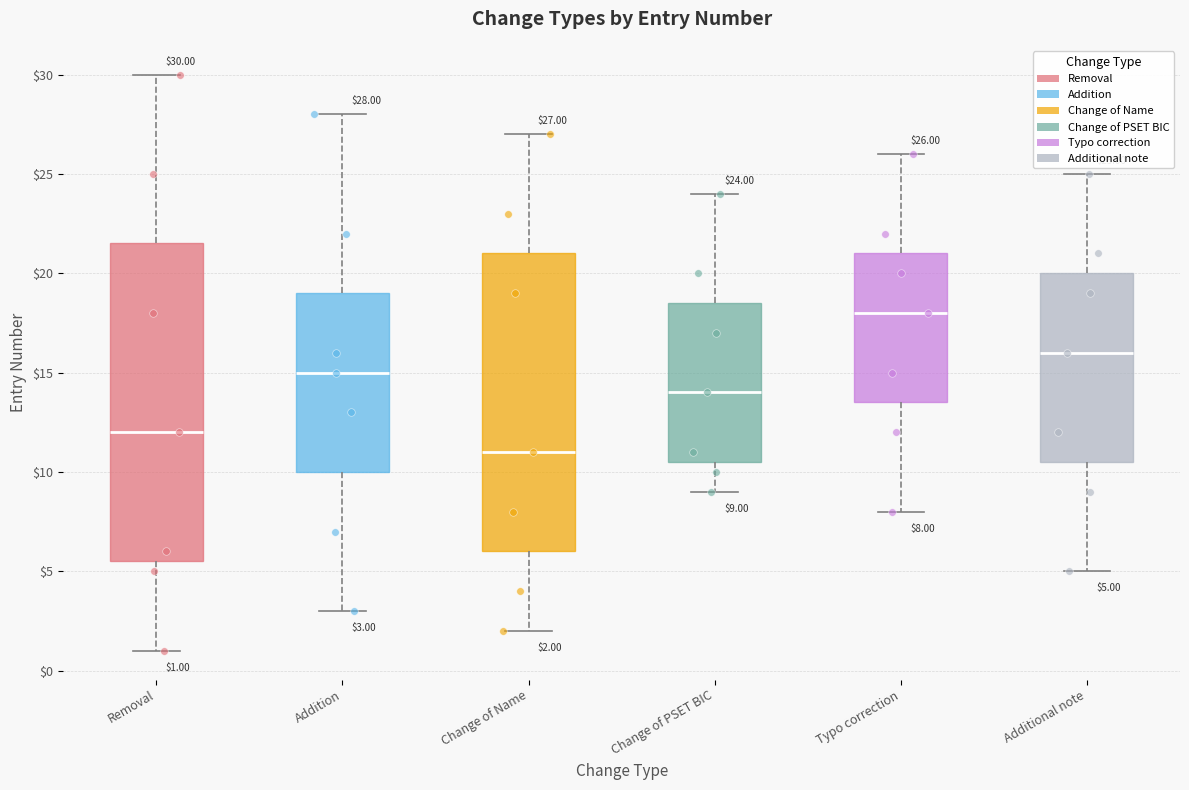

Which box is the tallest, from its lower edge to its upper edge?

Removal